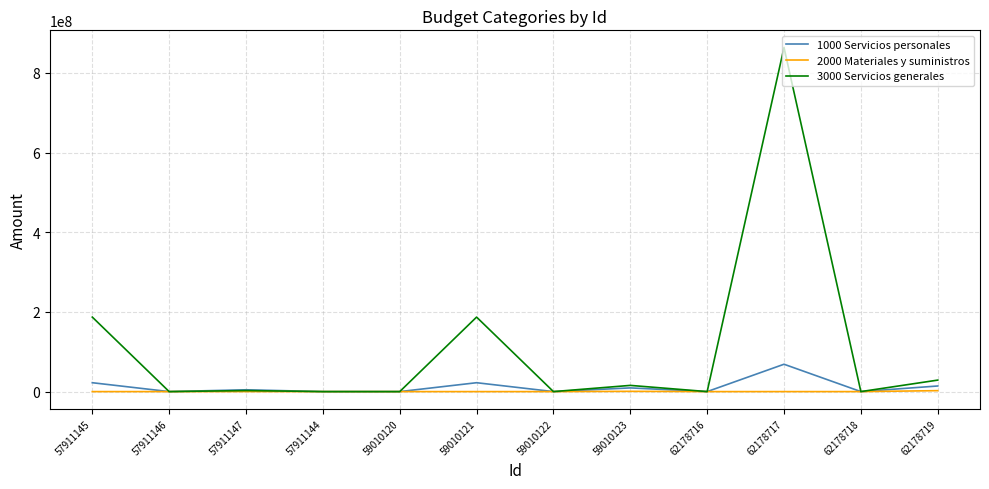

Where does the 1000 Servicios personales series first go above 4554750?

57911145